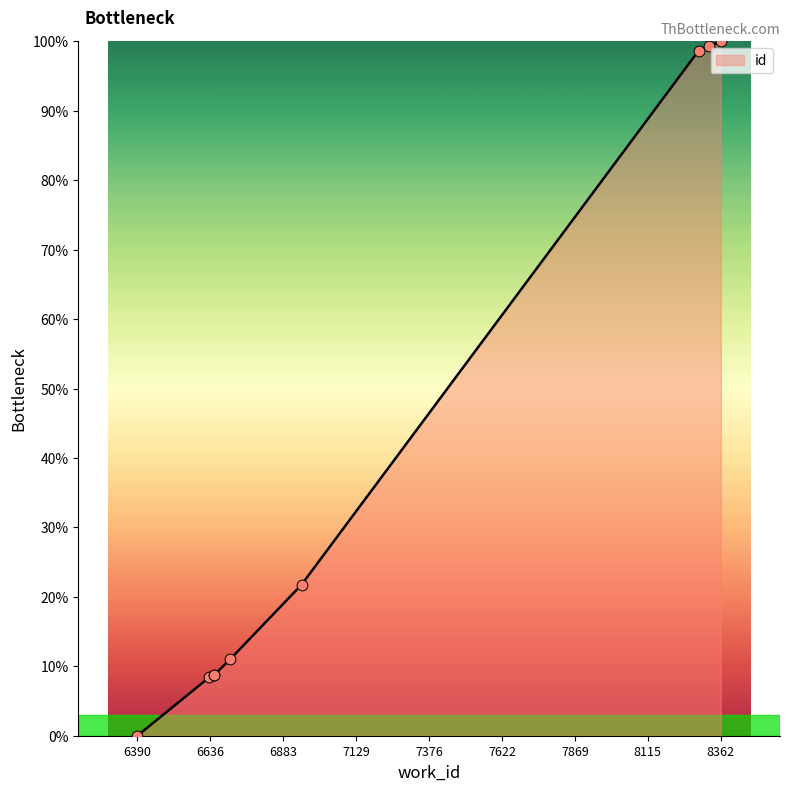

What is the ratio of the value at 8362 to the value at 8287?

1.0